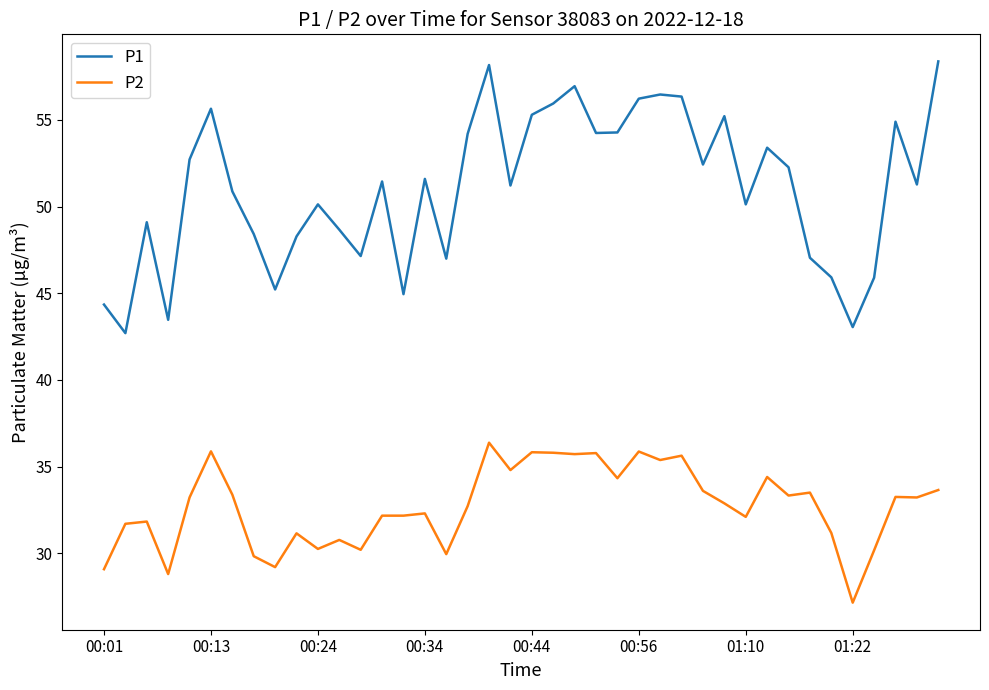

How many lines are shown in the chart?

2